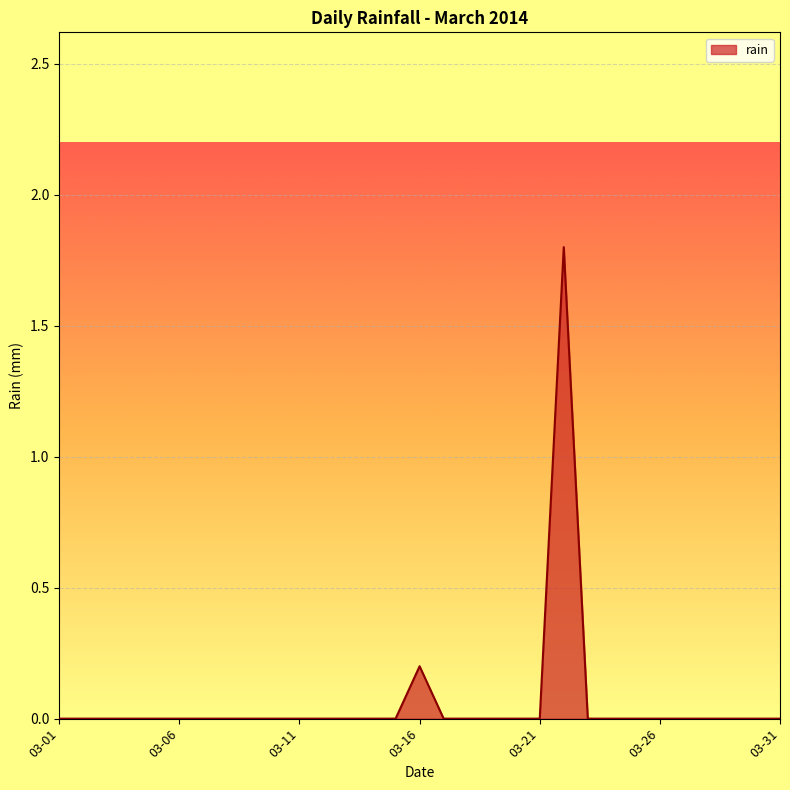

What is the maximum value shown in the chart?

1.8